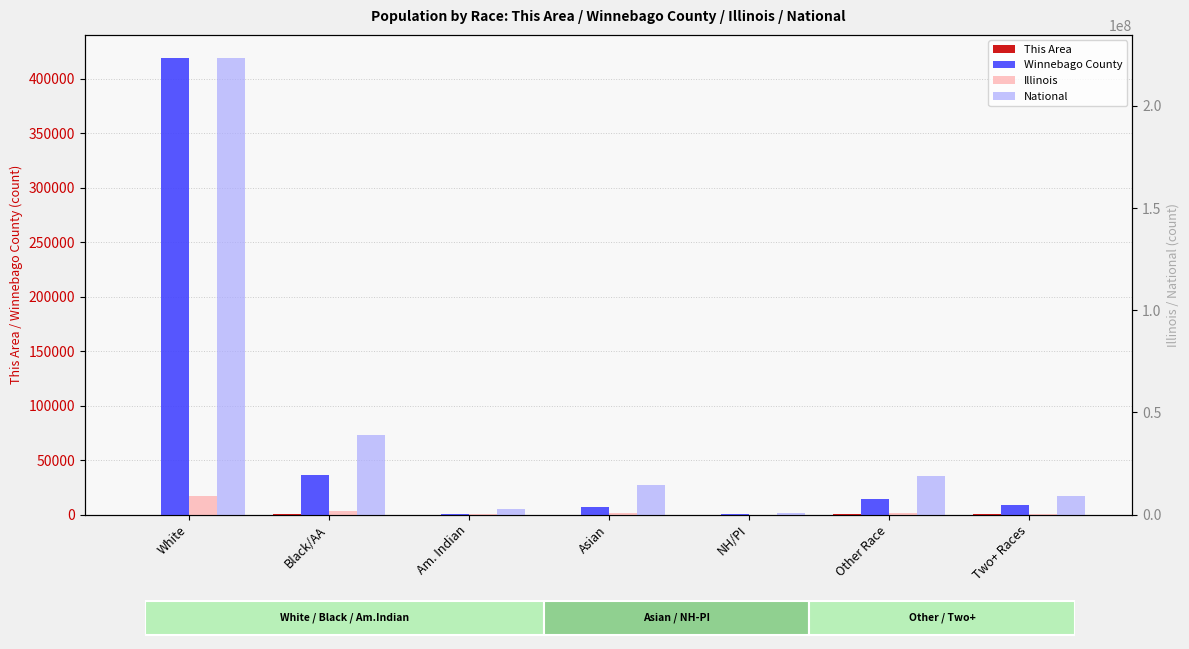

Reading left to right, extract all data points from this chart.

This Area: White=3	Black/AA=205	Am. Indian=6	Asian=43	NH/PI=0	Other Race=70	Two+ Races=60
Winnebago County: White=419228	Black/AA=36108	Am. Indian=963	Asian=6810	NH/PI=71	Other Race=14339	Two+ Races=8323
Illinois: White=9177877	Black/AA=1866414	Am. Indian=43963	Asian=586934	NH/PI=4050	Other Race=861412	Two+ Races=289982
National: White=223553265	Black/AA=38929319	Am. Indian=2932248	Asian=14674252	NH/PI=540013	Other Race=19107368	Two+ Races=9009073